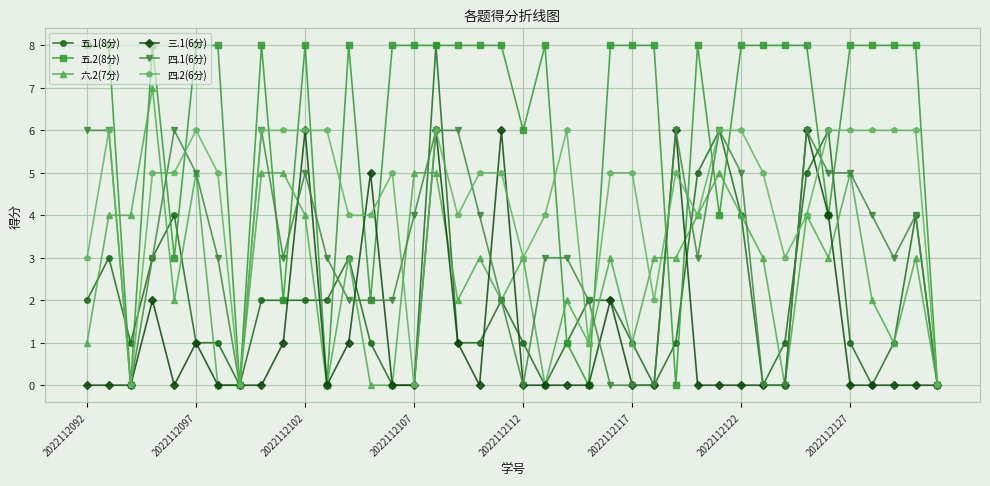

The 四.2(6分) series shows 3 at 2022112107. True or false?

False